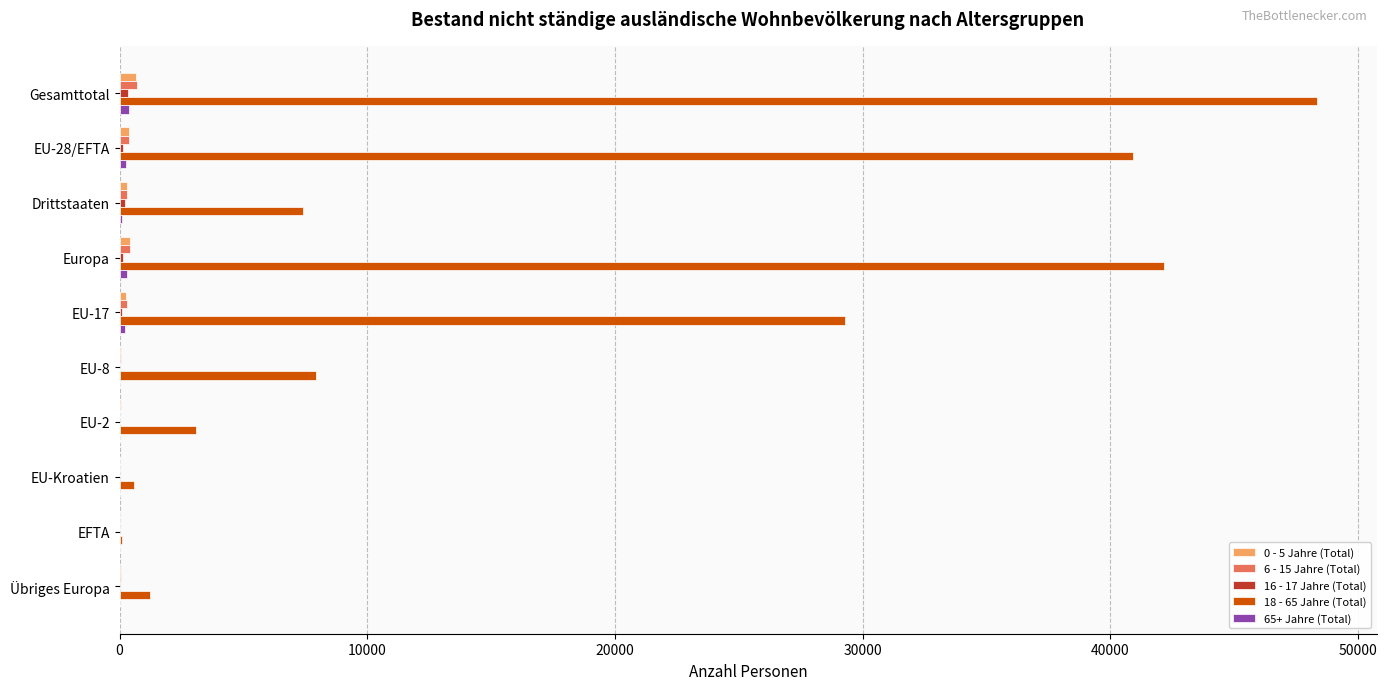

Is it true that 18 - 65 Jahre (Total) equals 42151 at Europa?

True